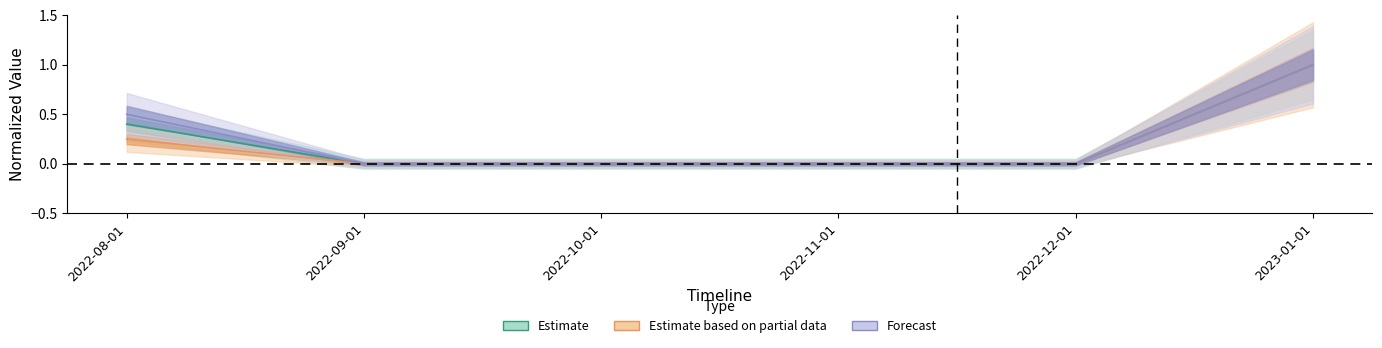

Is the value of Accesses at 2022-08-01 greater than the value of Users at 2022-09-01?

Yes